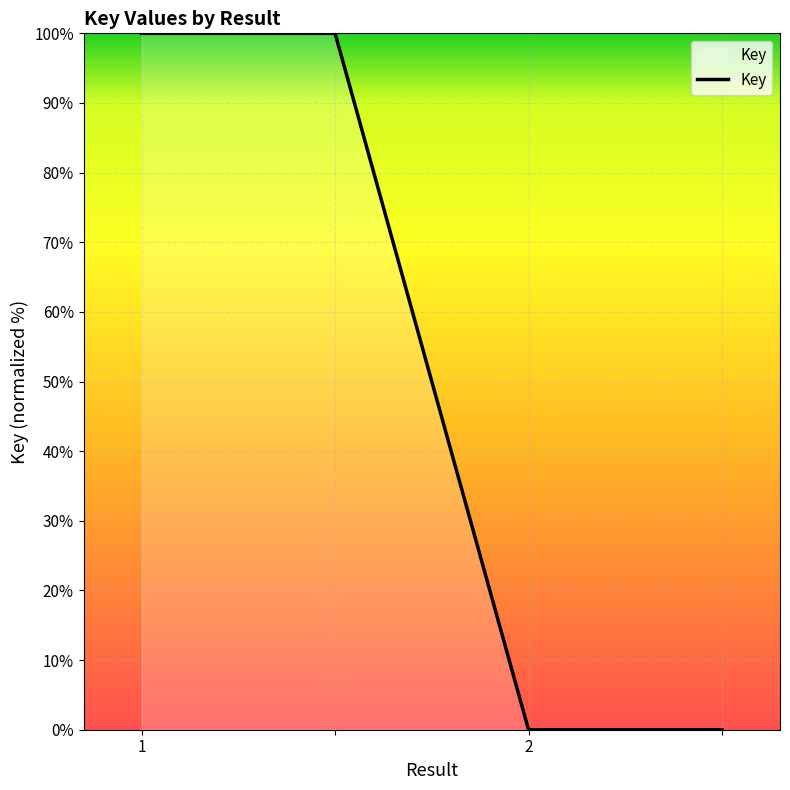

What is the difference between the maximum and minimum values?

100